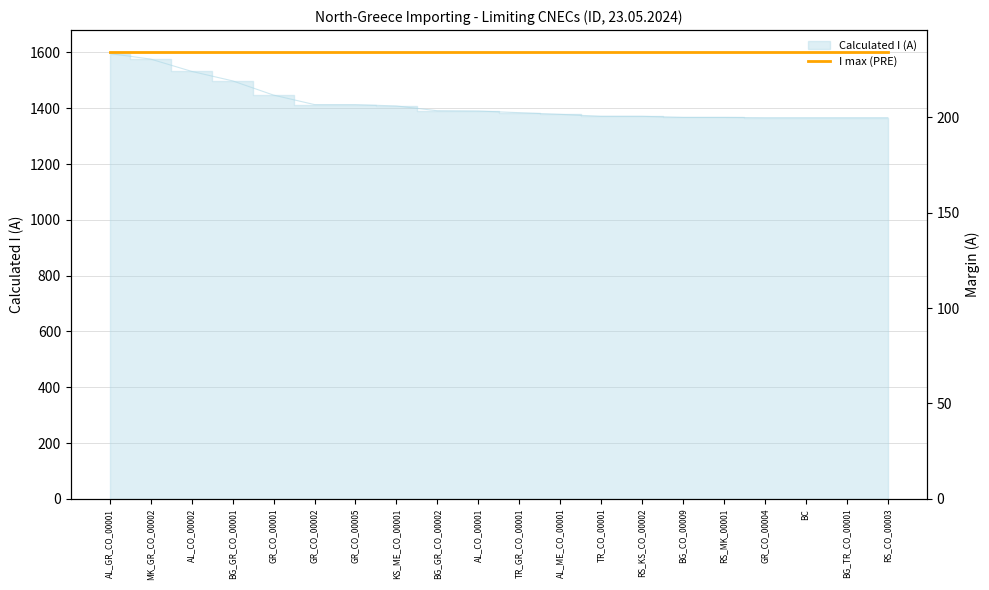

At which label is Calculated I (A) closest to 1481?

BG_GR_CO_00001